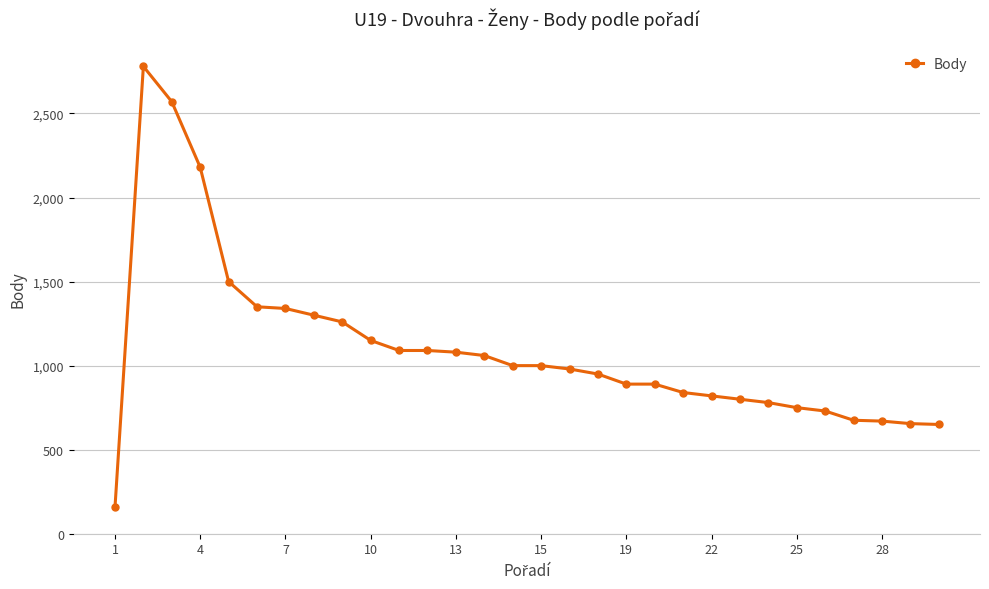

What is the difference between the maximum and minimum values?

2624